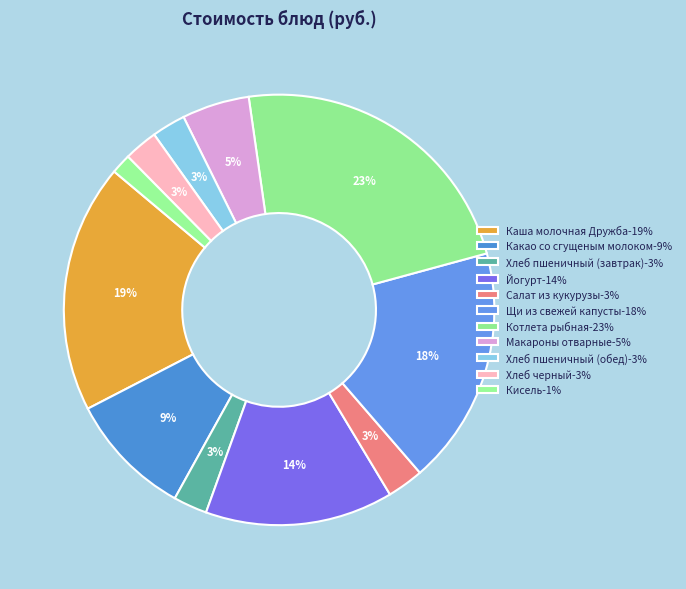

Count the number of slices in the pie.

11